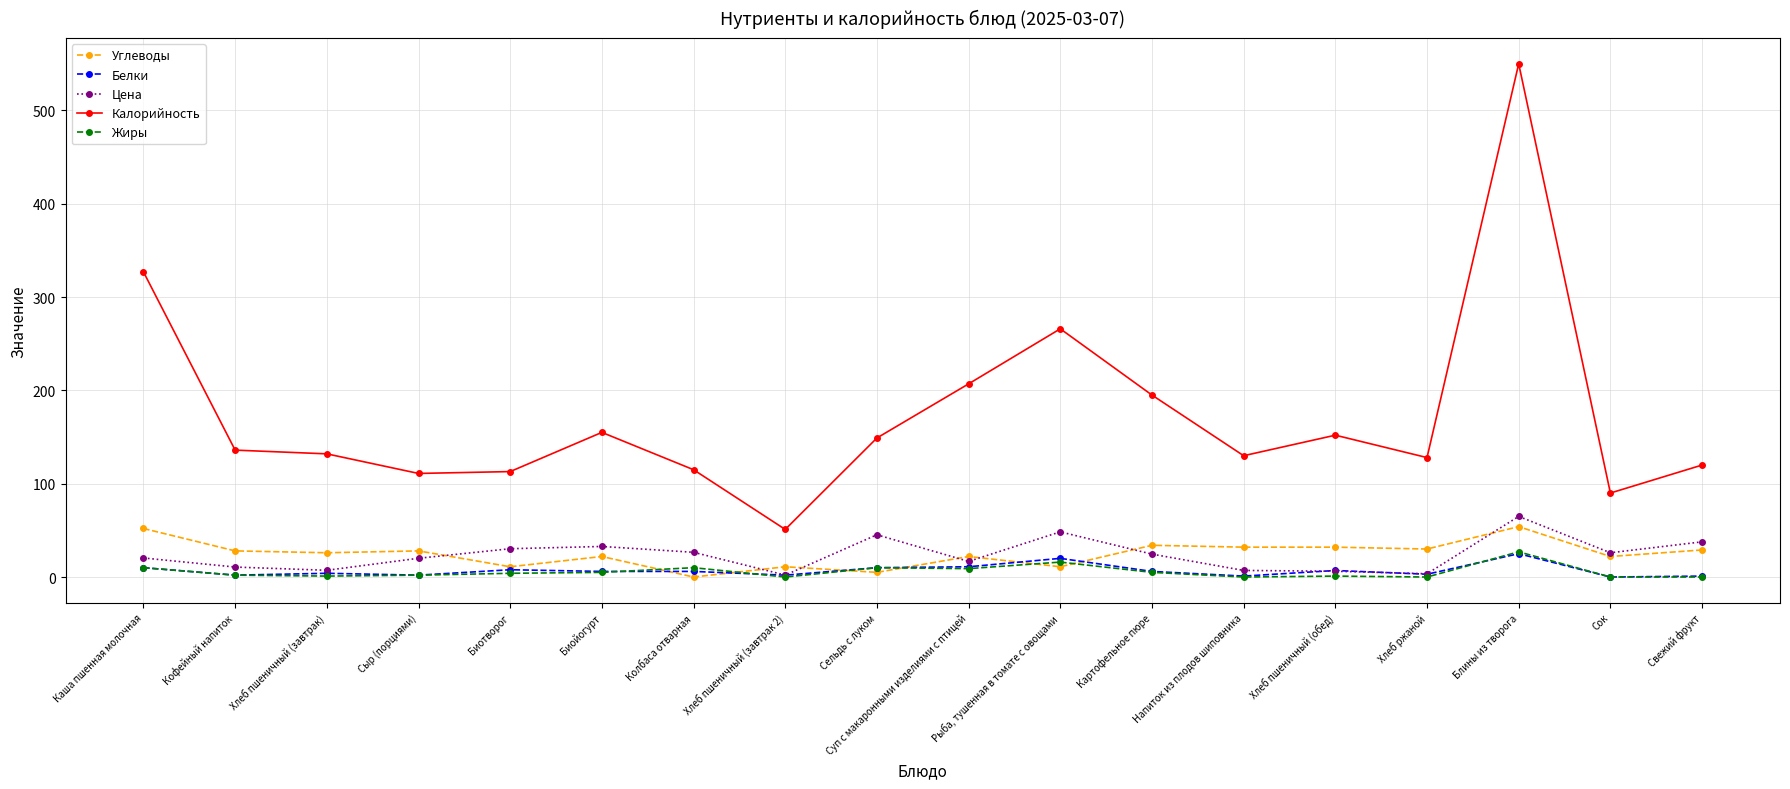

True or false: Цена and Калорийность intersect in this chart.

False